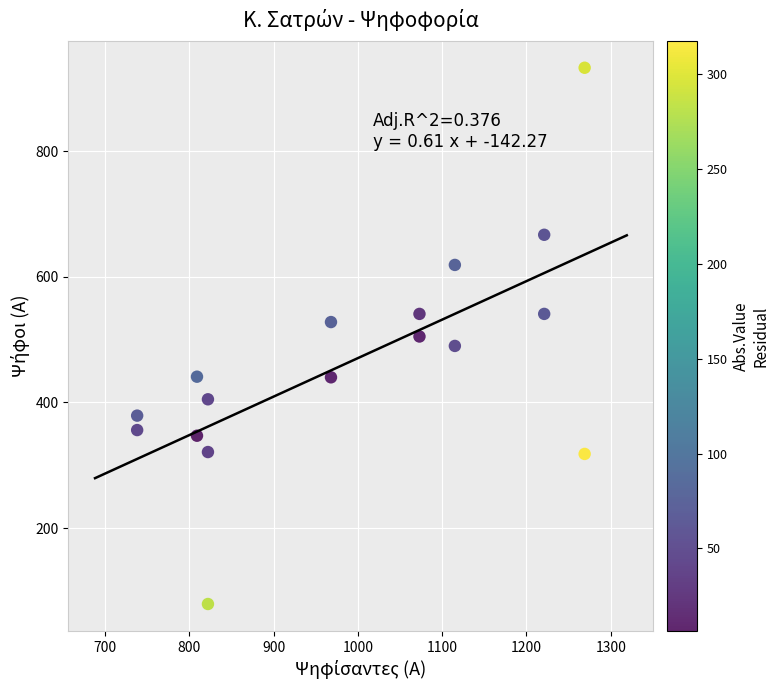

What is the range of X values (max minus min)?

531